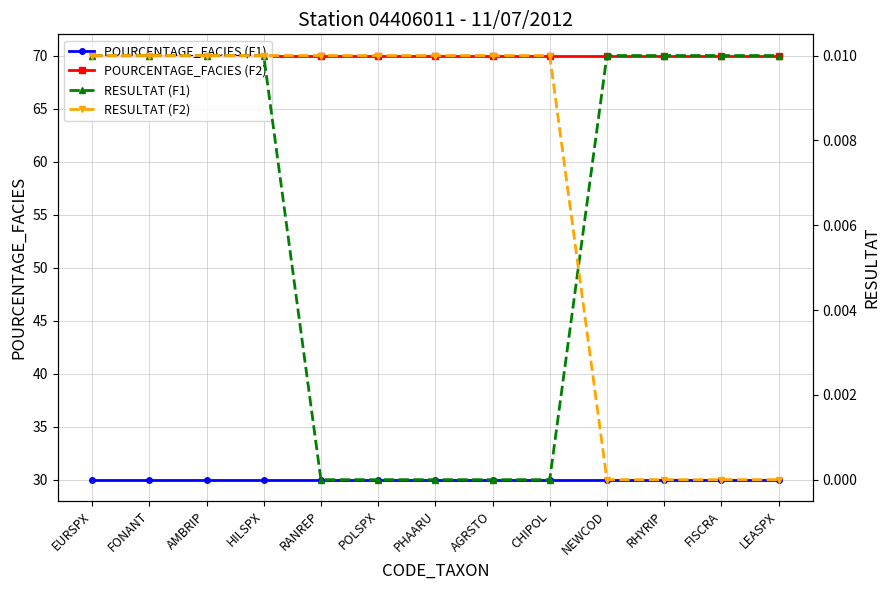

List the labels in order of RESULTAT (F1) value, largest first.

EURSPX, FONANT, AMBRIP, HILSPX, NEWCOD, RHYRIP, FISCRA, LEASPX, RANREP, POLSPX, PHAARU, AGRSTO, CHIPOL